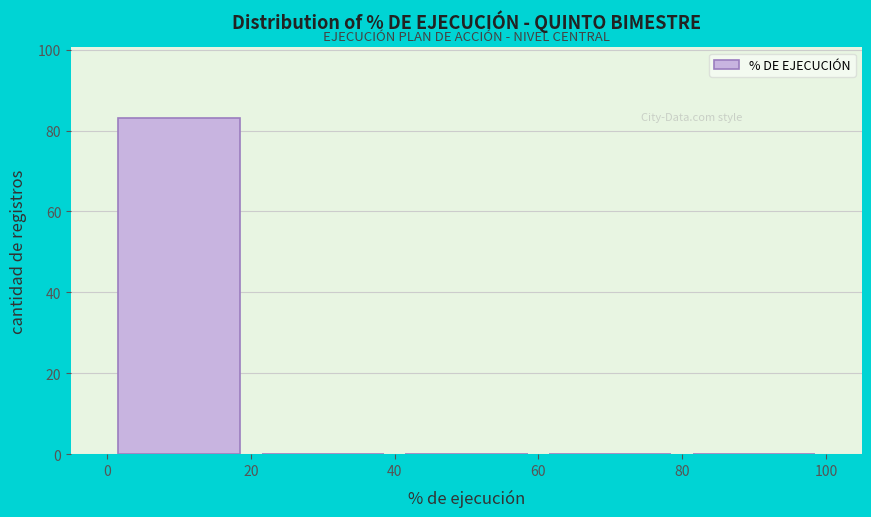

Over which range of the x-axis is the bar tallest?

0 to 20